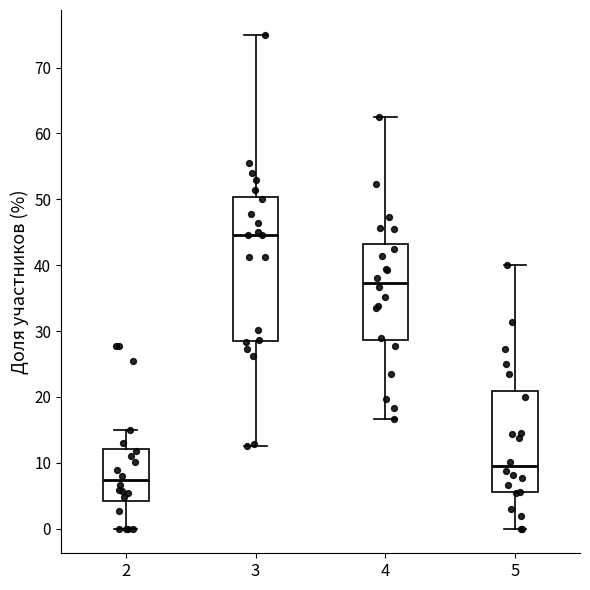

Reading left to right, transcribe this box plot: for each box, give where its median line is, the range the box spans, and where its two whiskers end, as read against the y-axis. The values are not printed on the chart, so give them approximately, as read against the axis.

2: median 7, box 4 to 12, whiskers 0 to 15
3: median 45, box 29 to 50, whiskers 13 to 75
4: median 37, box 29 to 43, whiskers 17 to 63
5: median 9, box 6 to 21, whiskers 0 to 40